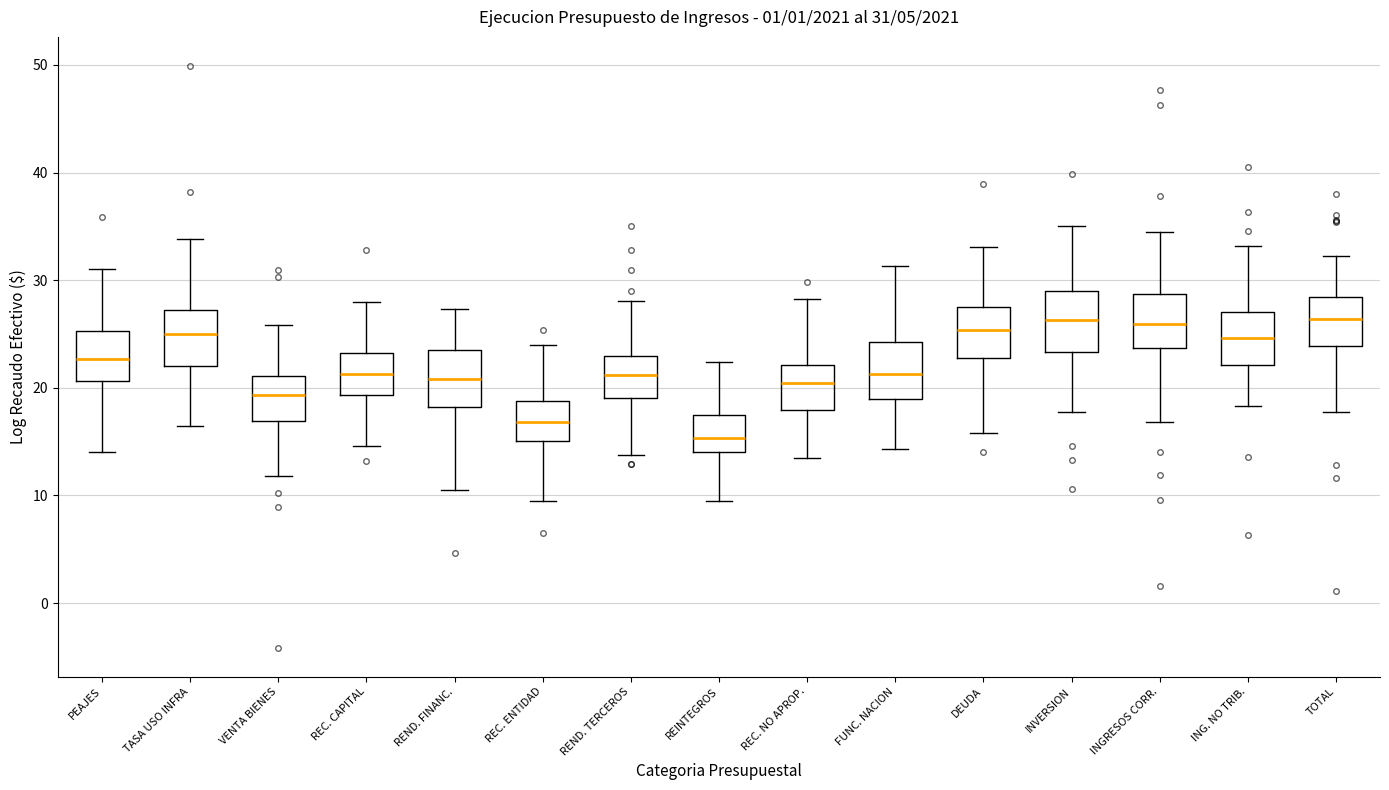

Which box's median line is the lowest?

REINTEGROS